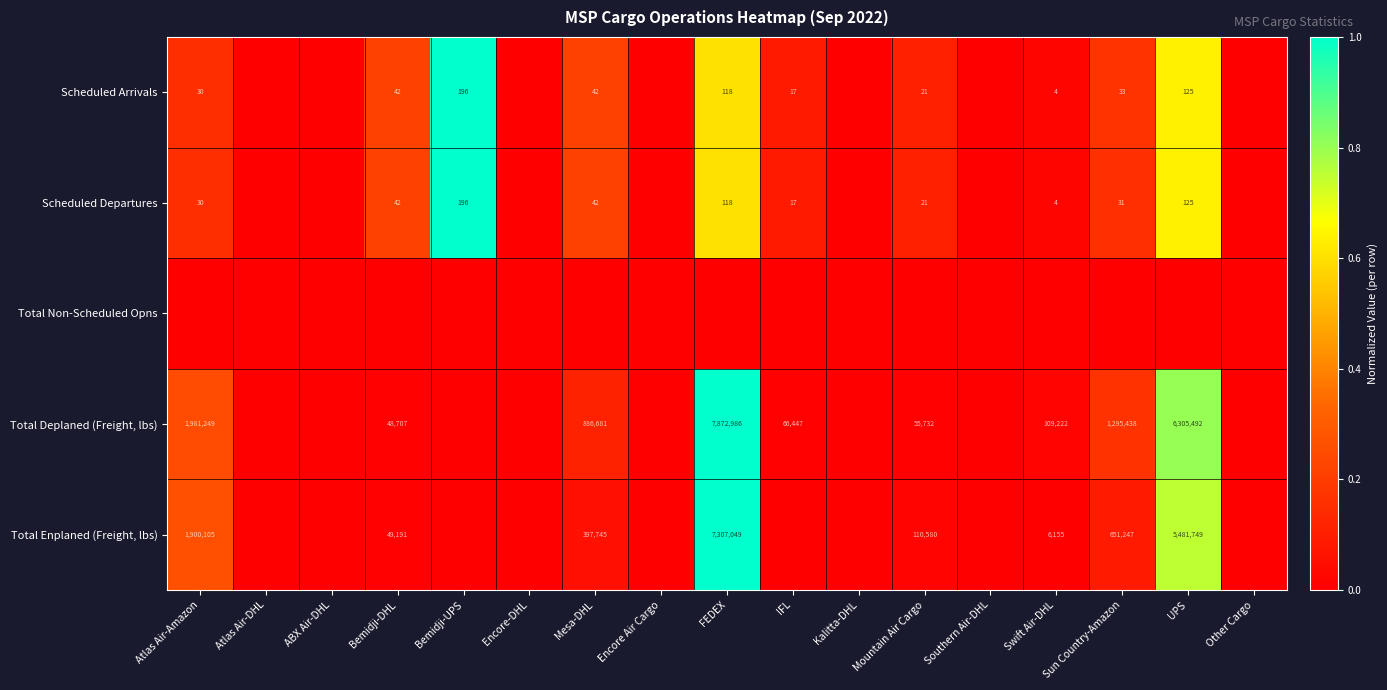

Is the value of Total Enplaned (Freight, lbs) at UPS greater than the value of Total Deplaned (Freight, lbs) at FEDEX?

No